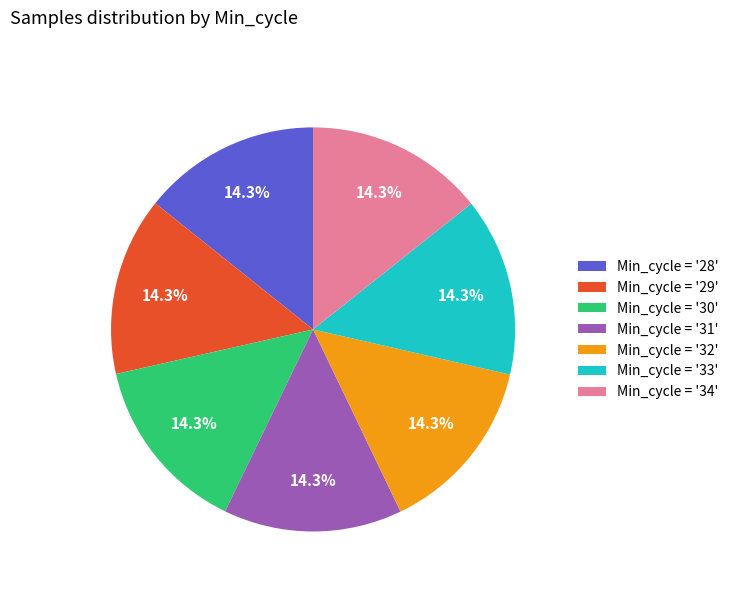

Count the number of slices in the pie.

7